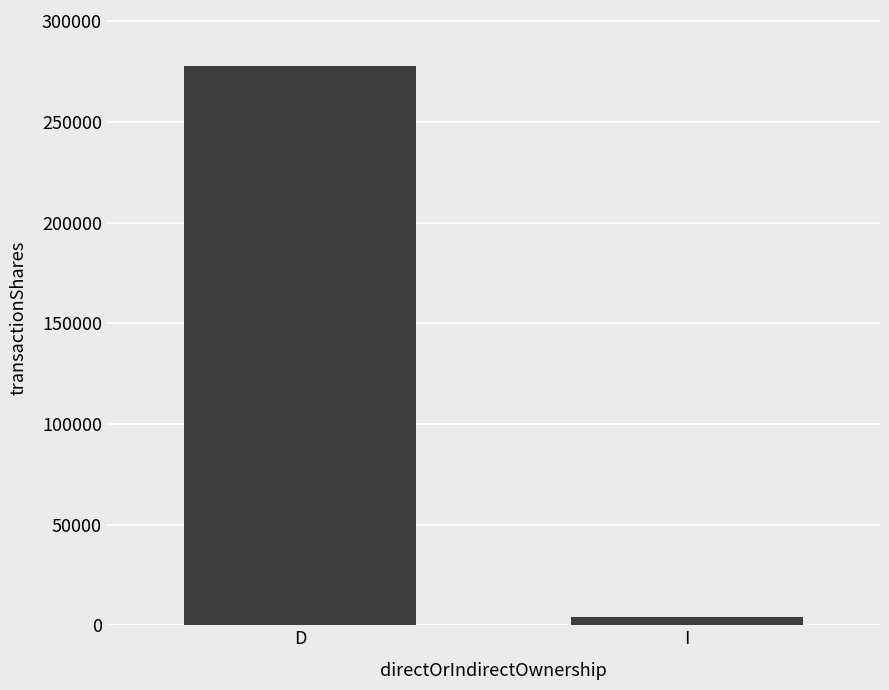

At which label is the value closest to 140884?

I